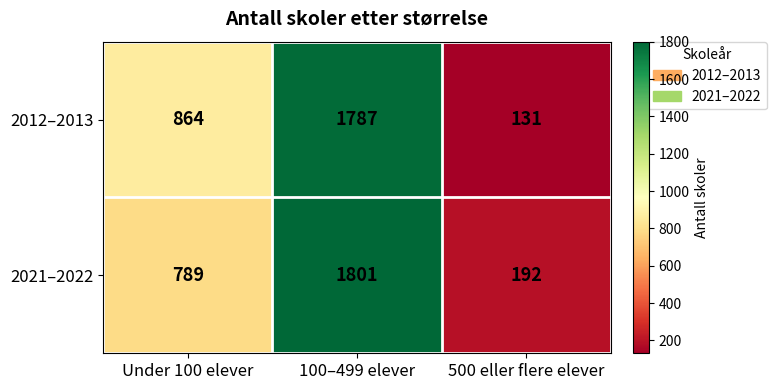

At which label does 2021–2022 reach its minimum?

500 eller flere elever